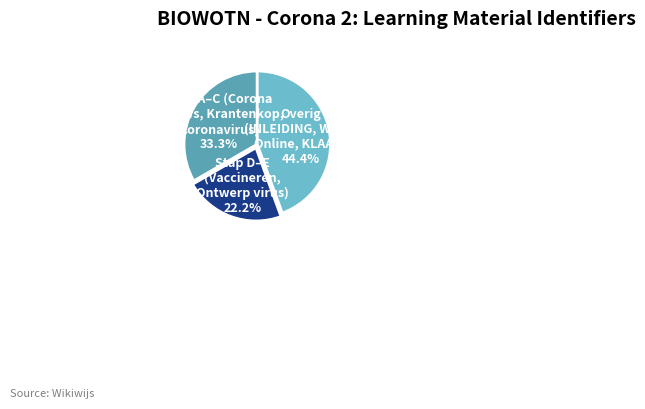

What is the smallest slice in the pie chart?

Stap D–E (Vaccineren, Ontwerp virus)